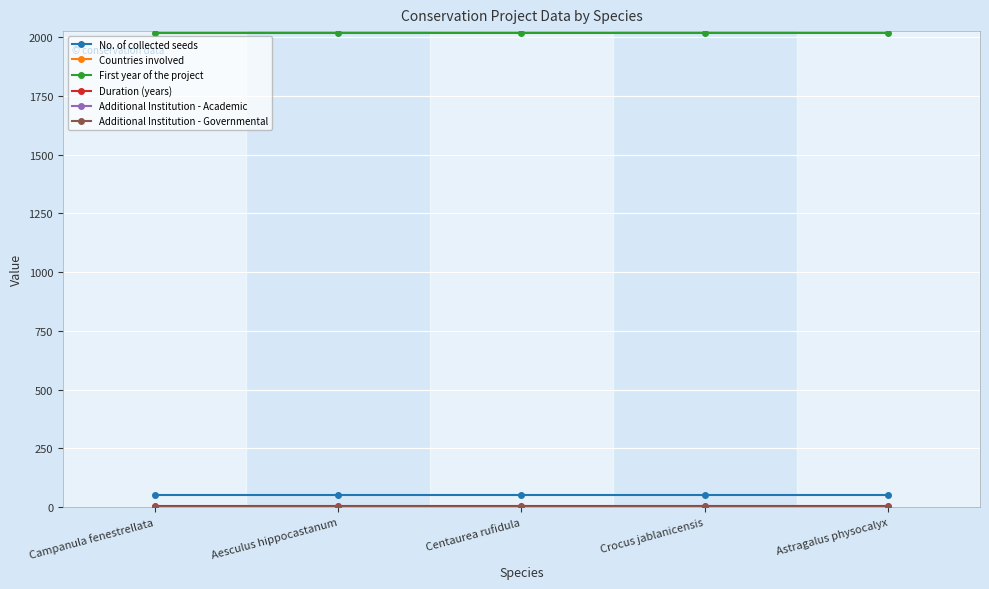

What is the value of the First year of the project point at the 1st from the left?

2019